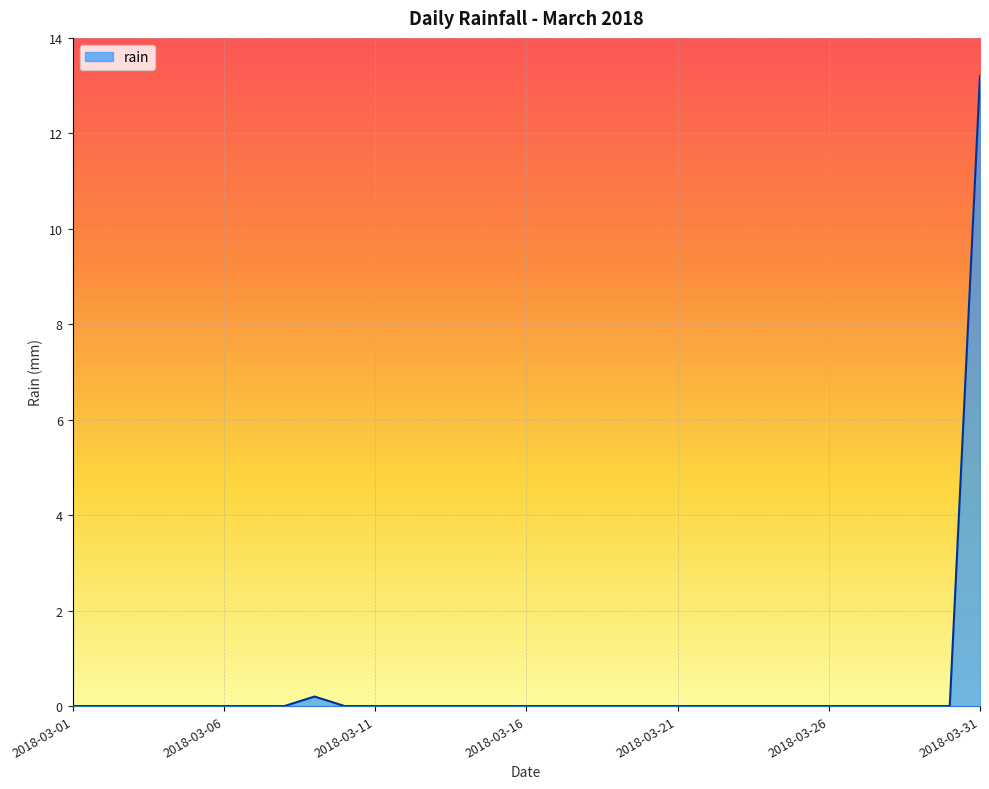

What is the maximum value shown in the chart?

13.2